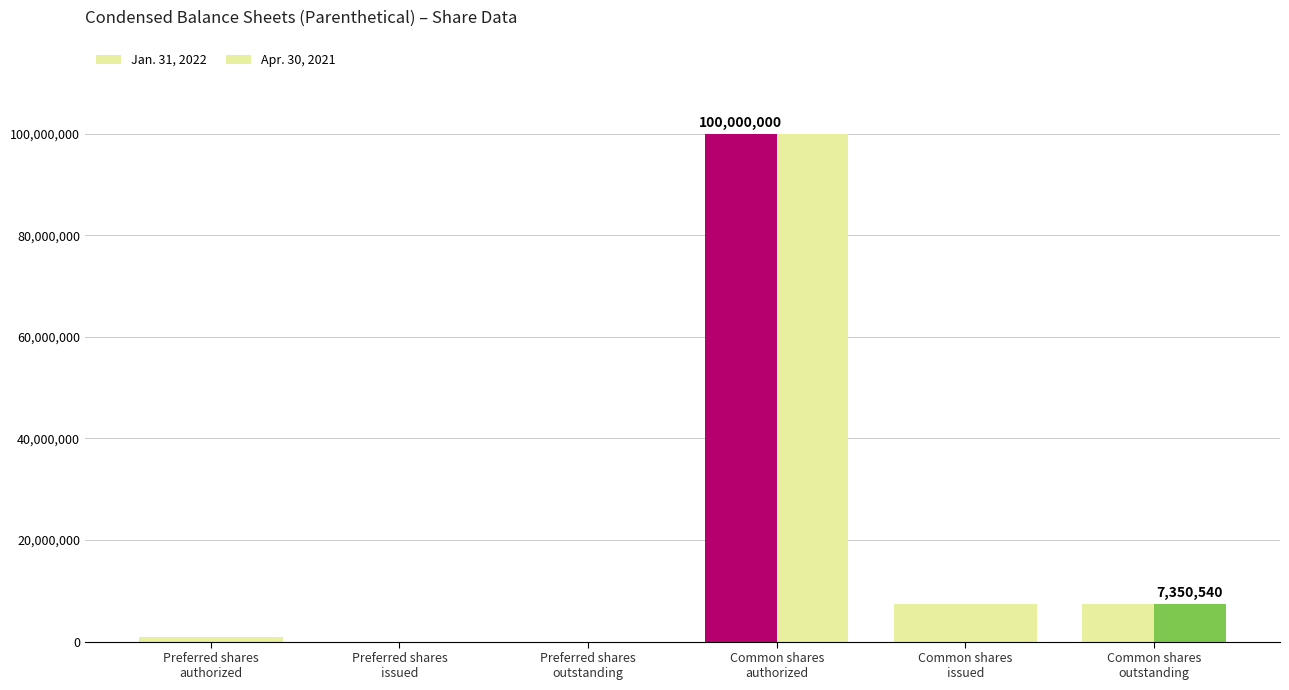

What is the difference between the Jan. 31, 2022 values at Common shares
issued and Preferred shares
authorized?

6350540